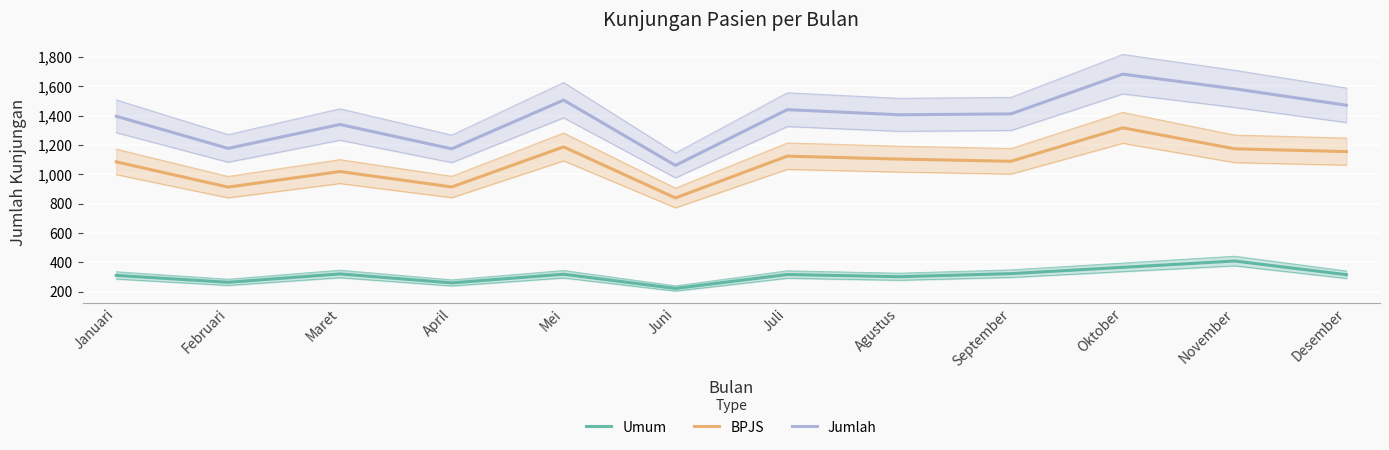

True or false: BPJS and Jumlah cross at least once.

False